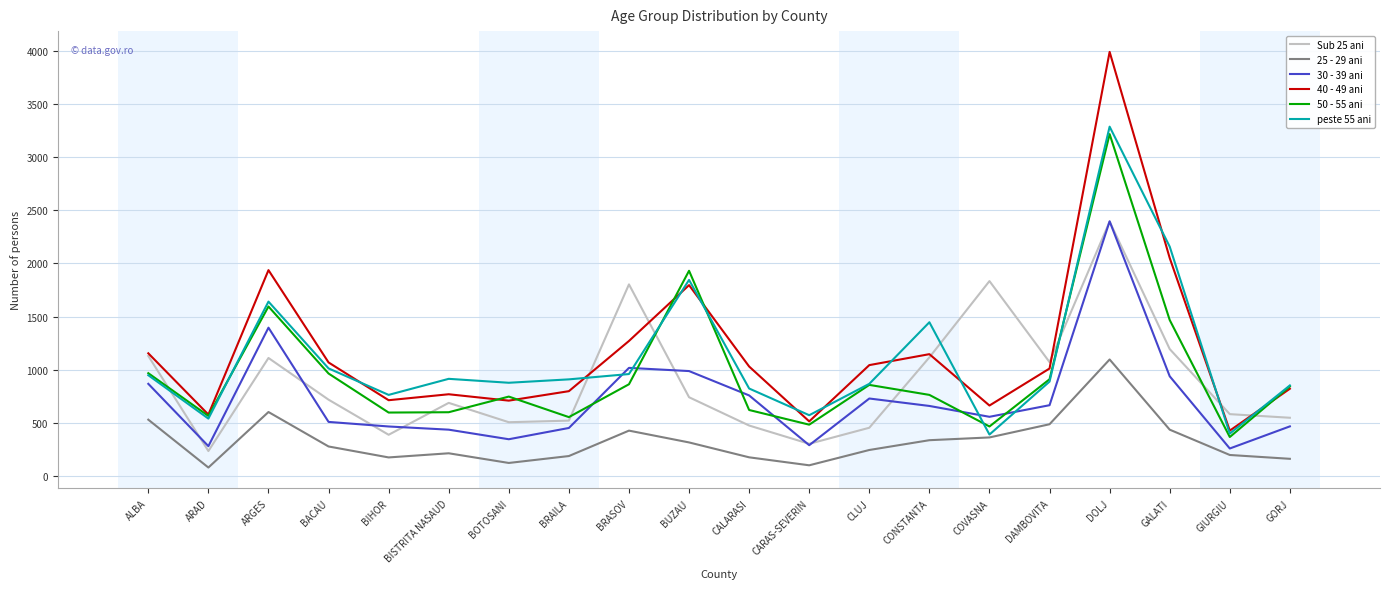

The value of 40 - 49 ani at BACAU is 1069. True or false?

True